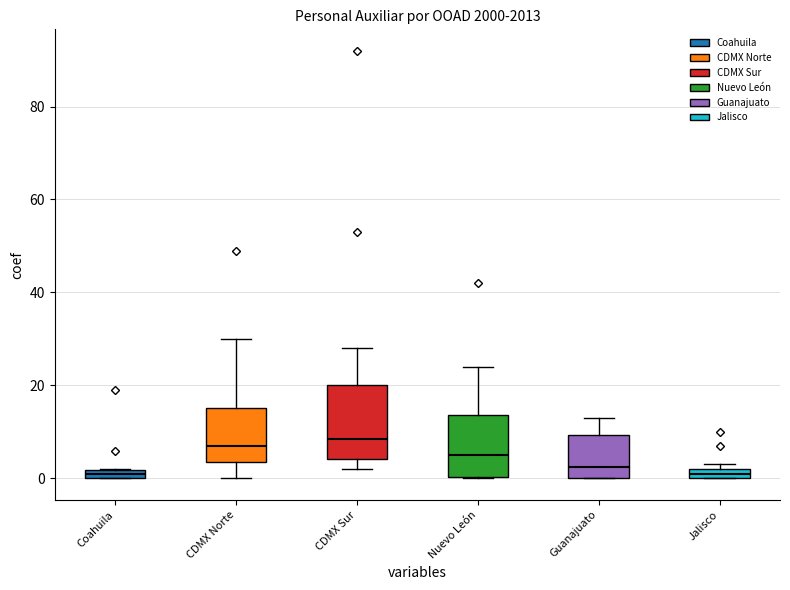

Comparing the boxes themselves (not the whiskers), which one is the tallest?

CDMX Sur